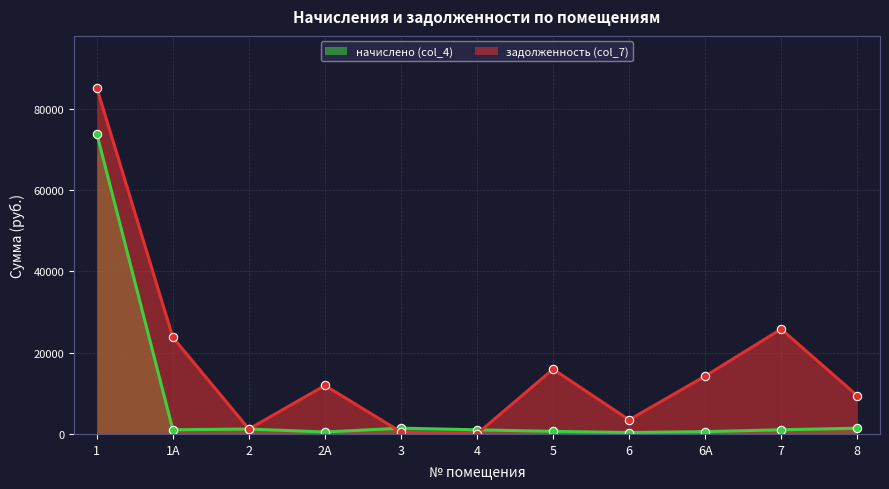

True or false: начислено (col_4) has a value of 743.9 at 2.

False